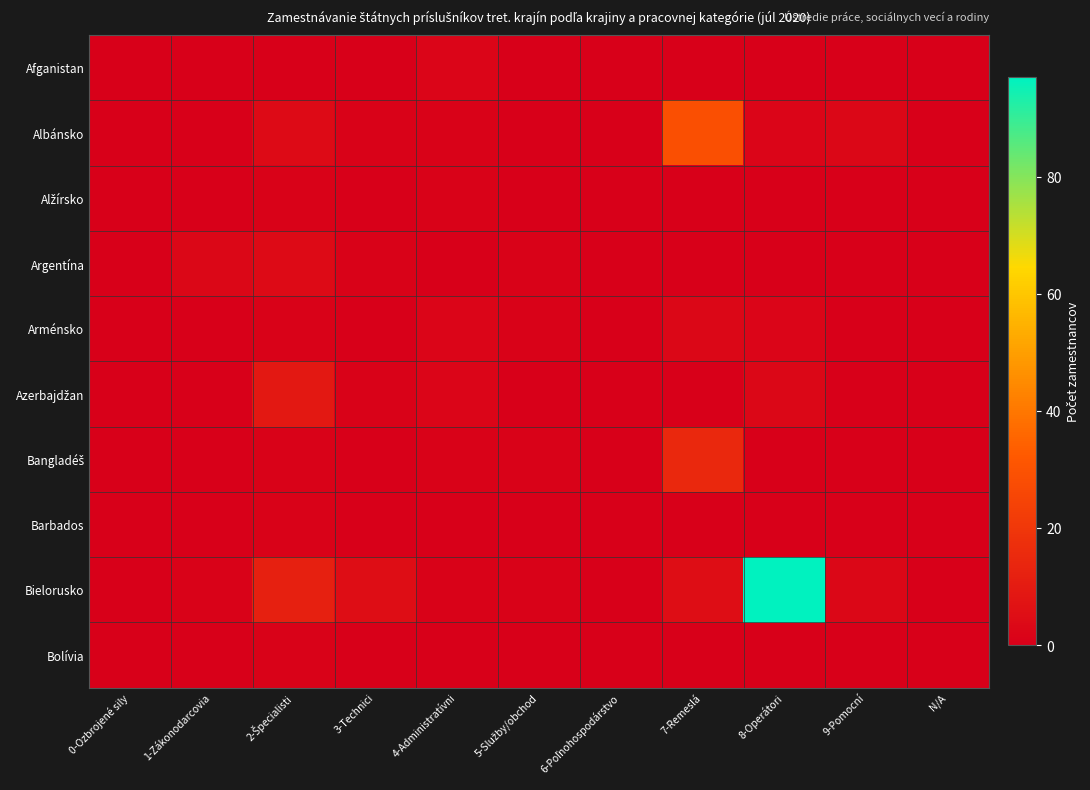

Which category has the highest value across all series?

8-Operátori